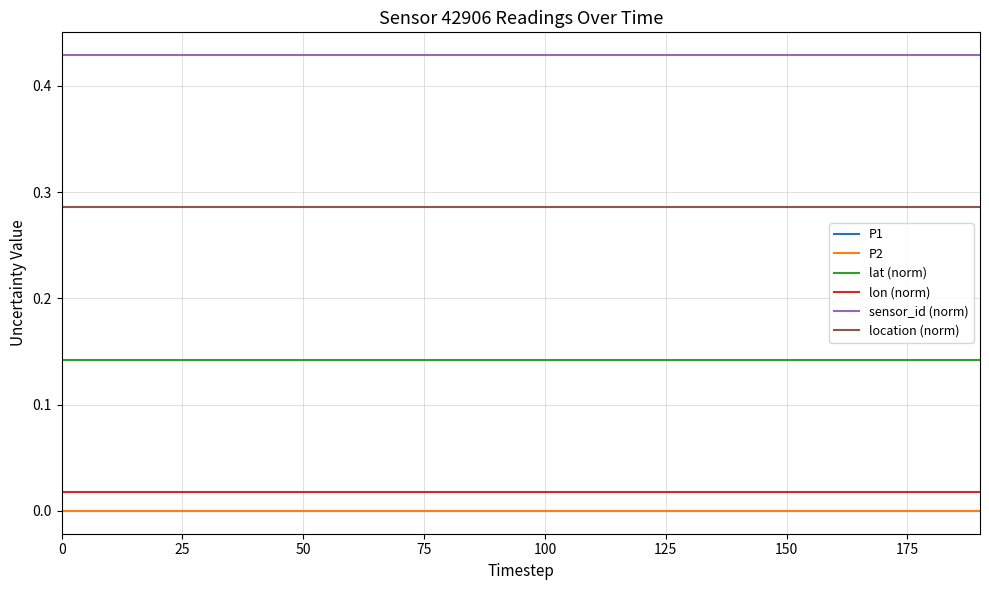

Does the chart have visible grid lines?

Yes